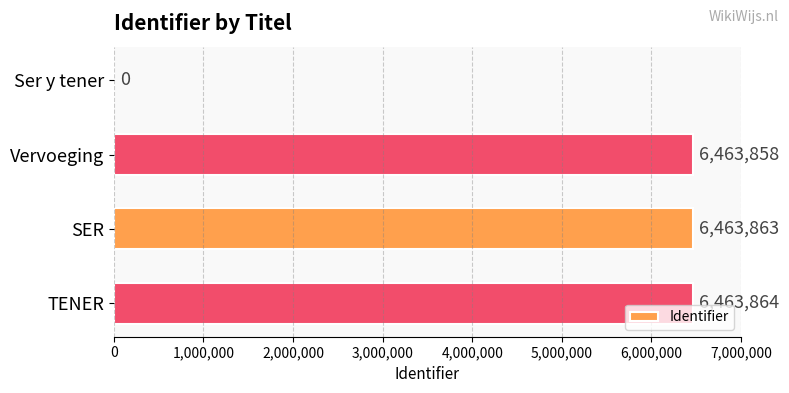

The value at Ser y tener is 4205163. True or false?

False